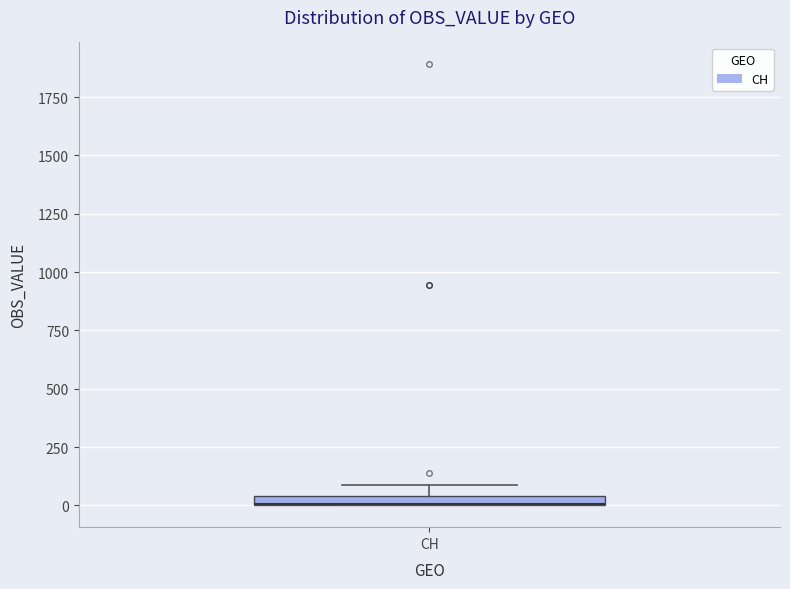

Where is the upper edge of the box for CH on the y-axis? The values are not printed on the chart, so give them approximately, as read against the axis.

50